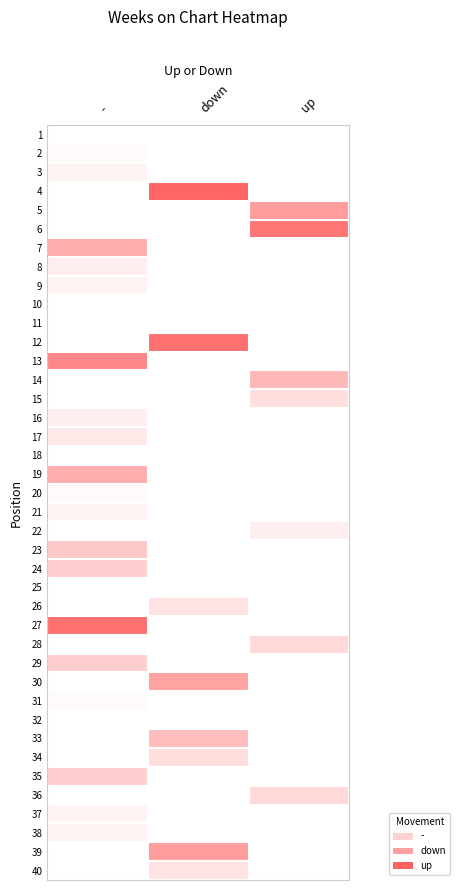

List the series in order of their peak value, lowest first.

1, 2, 3, 4, 5, 6, 10, 11, 18, 25, 32, 20, 31, 9, 21, 37, 38, 8, 17, 24, 23, 7, 12, 19, 13, 14, 15, 16, 22, 26, 27, 28, 29, 30, 33, 34, 35, 36, 39, 40